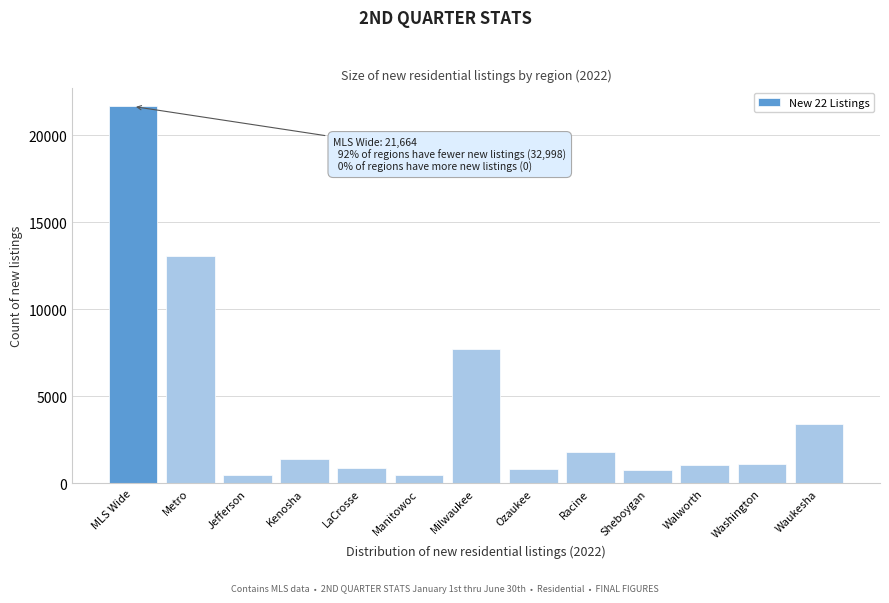

What is the value of the 5th bar from the left?

860